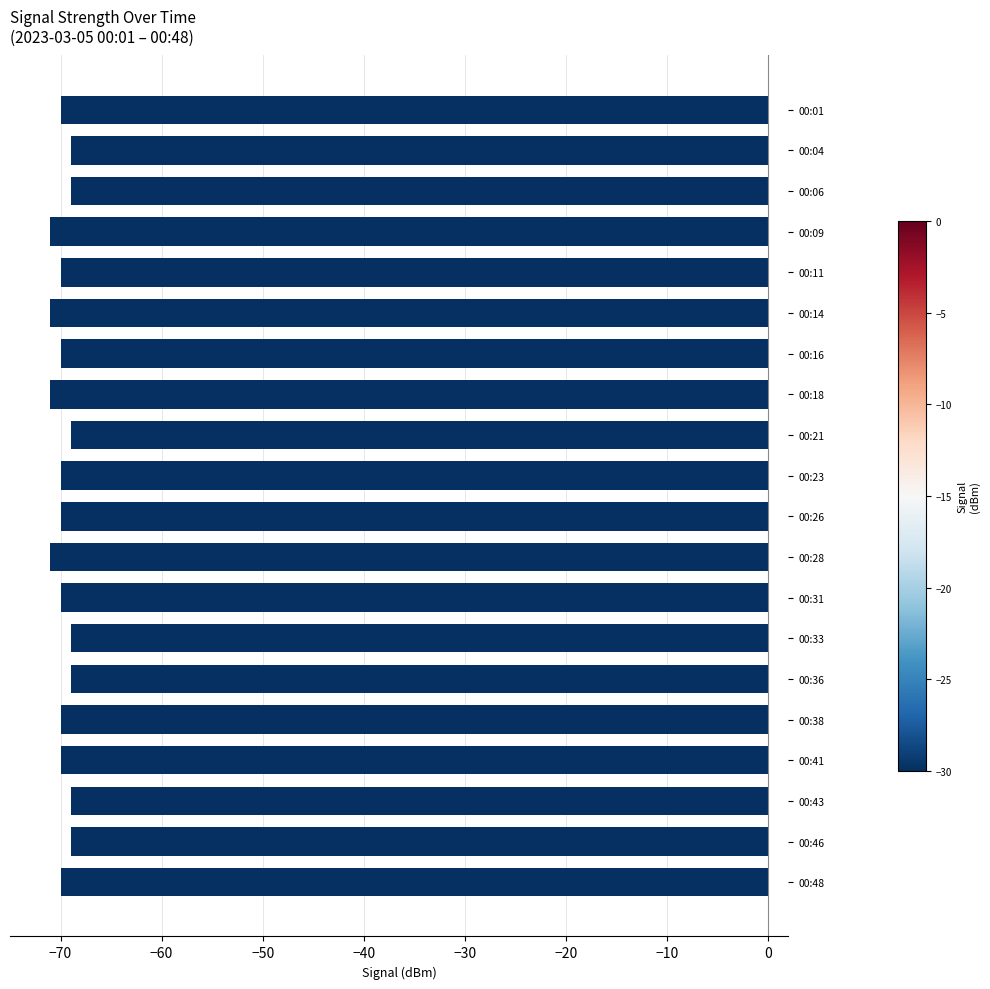

What is the maximum value shown in the chart?

-69